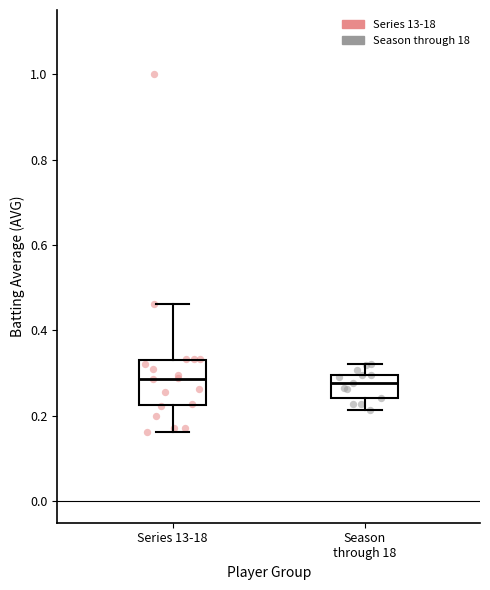

Comparing the boxes themselves (not the whiskers), which one is the tallest?

Series 13-18